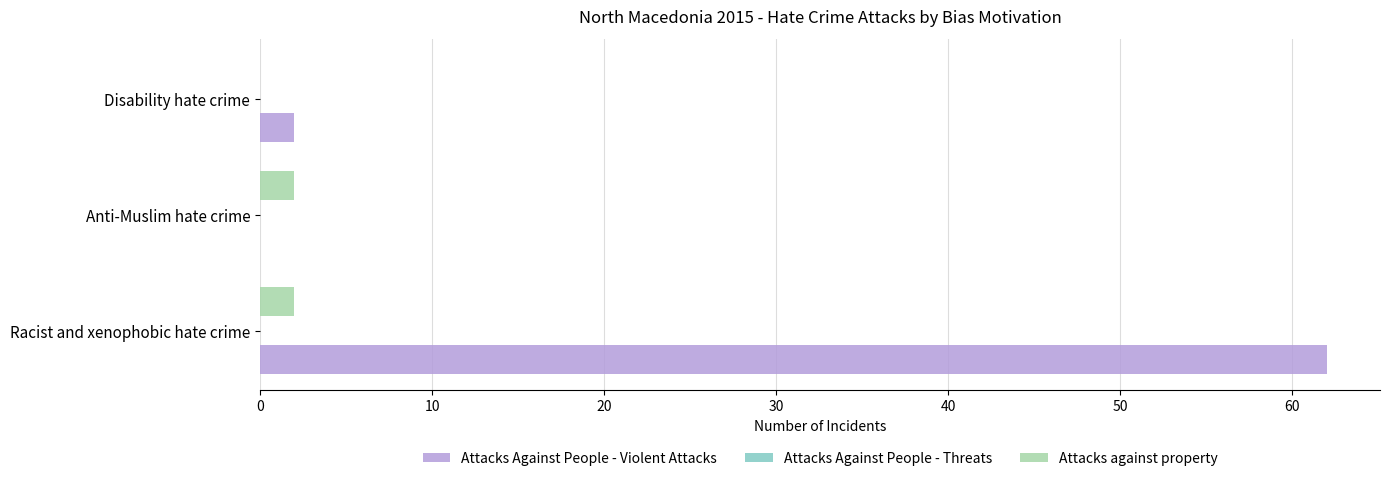

What is the sum of all Attacks Against People - Violent Attacks values?

64